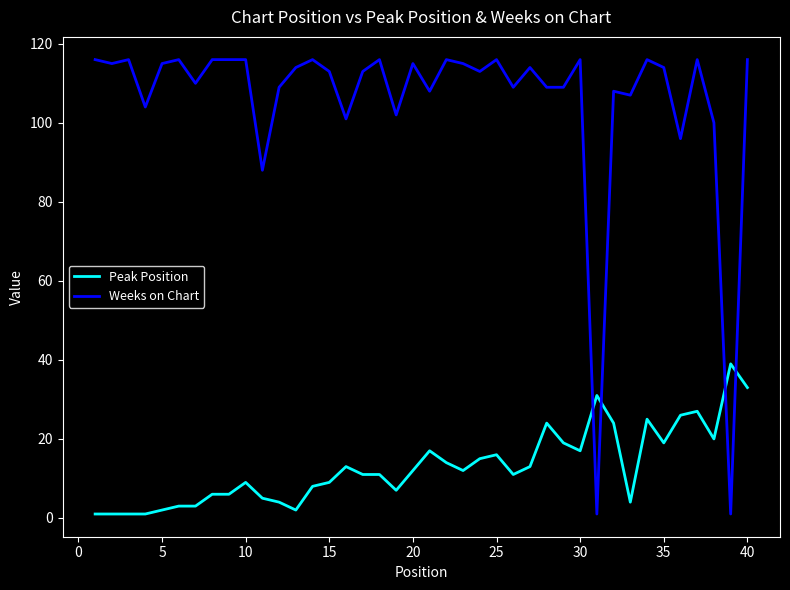

Rank the series by their average value, from highest to lowest.

Weeks on Chart, Peak Position